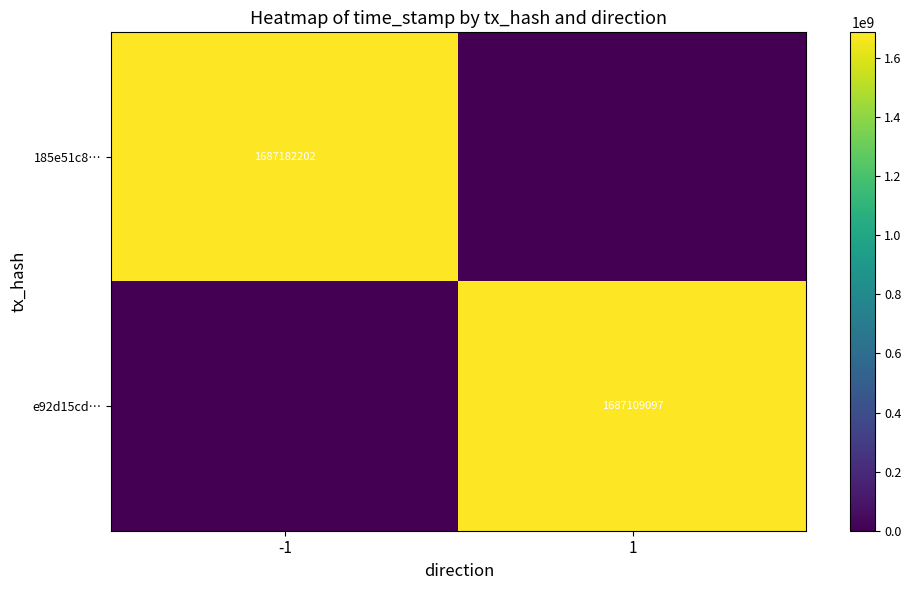

The 185e51c8… series shows 1687182202 at -1. True or false?

True